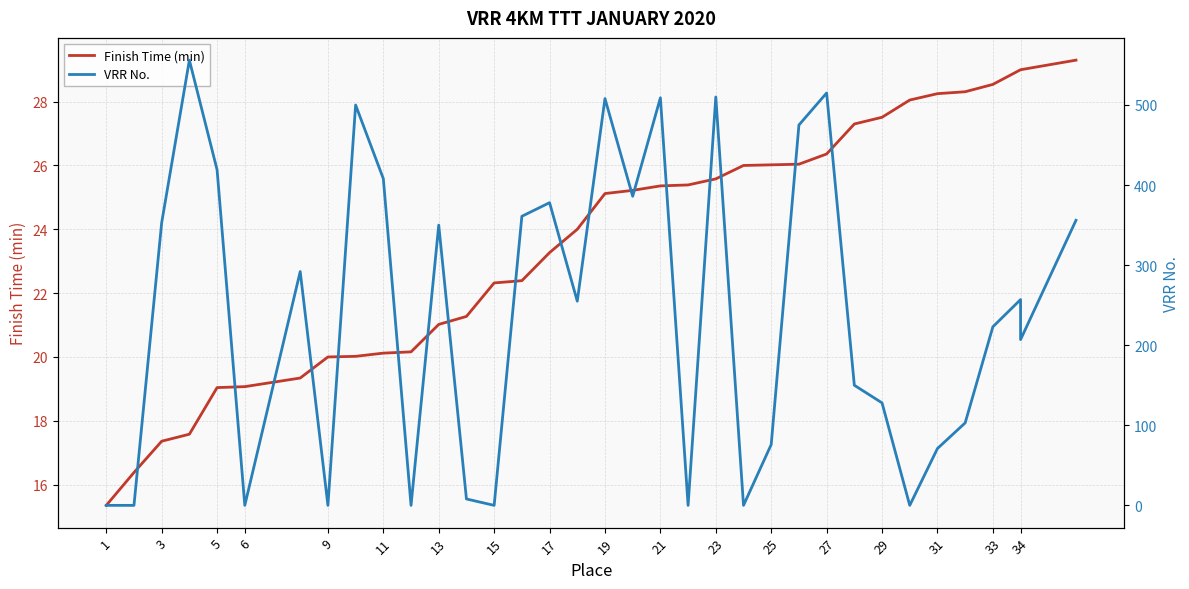

How many intersections are there between VRR No. and Finish Time (min)?

15